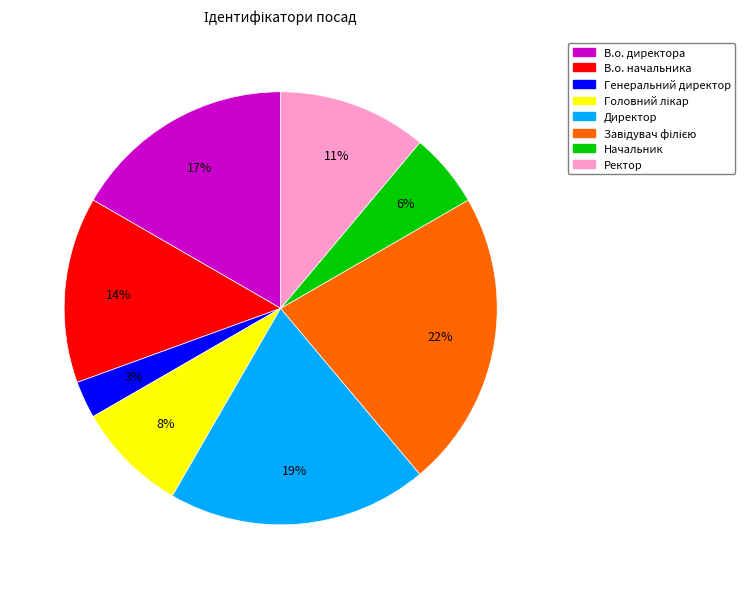

What percentage is the В.о. начальника slice, to the nearest percent?

14%